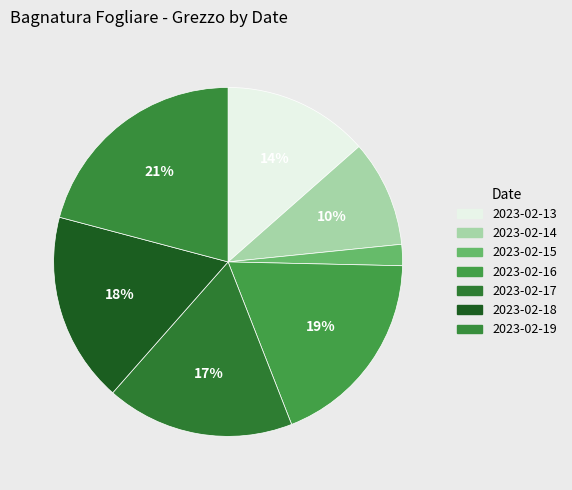

How many slices are in this pie chart?

7